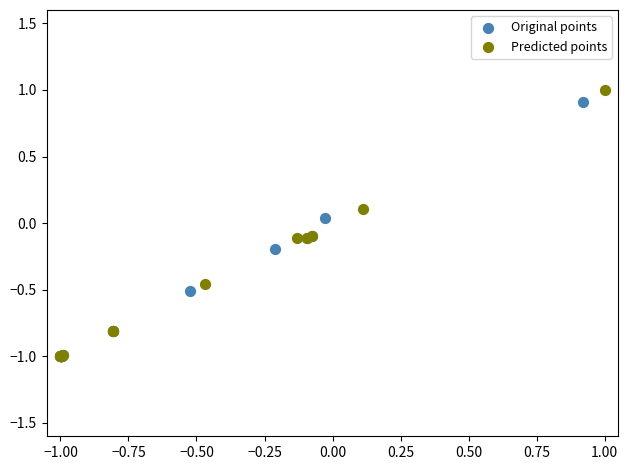

Which series has the largest Y range (max minus min)?

Predicted points